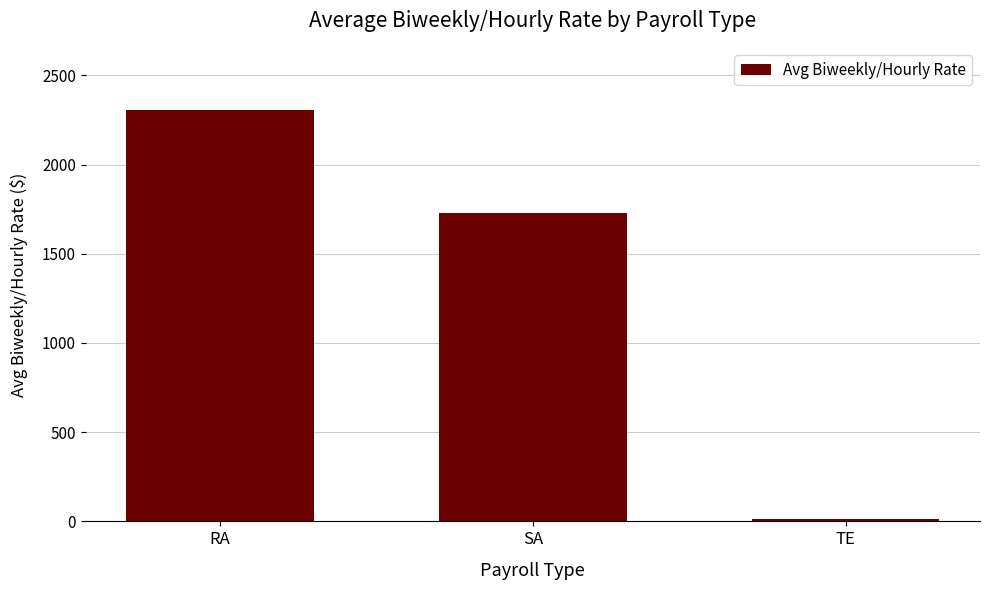

Read the value at SA.

1730.8